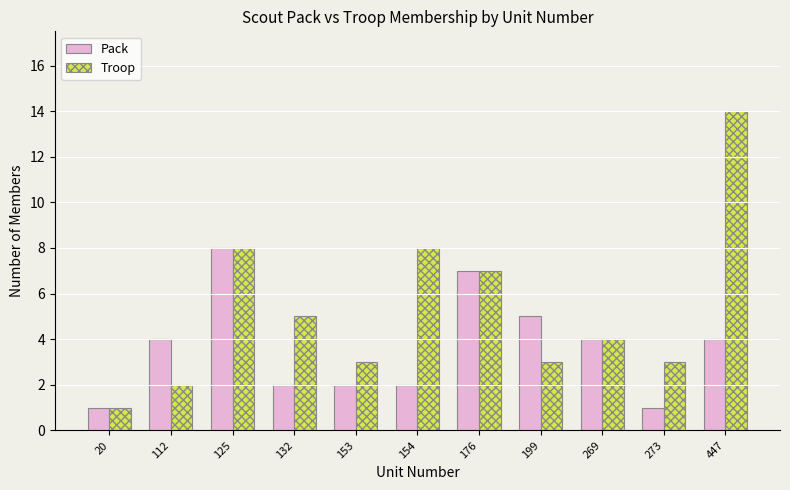

What is the sum of the Troop values at 269 and 20?

5